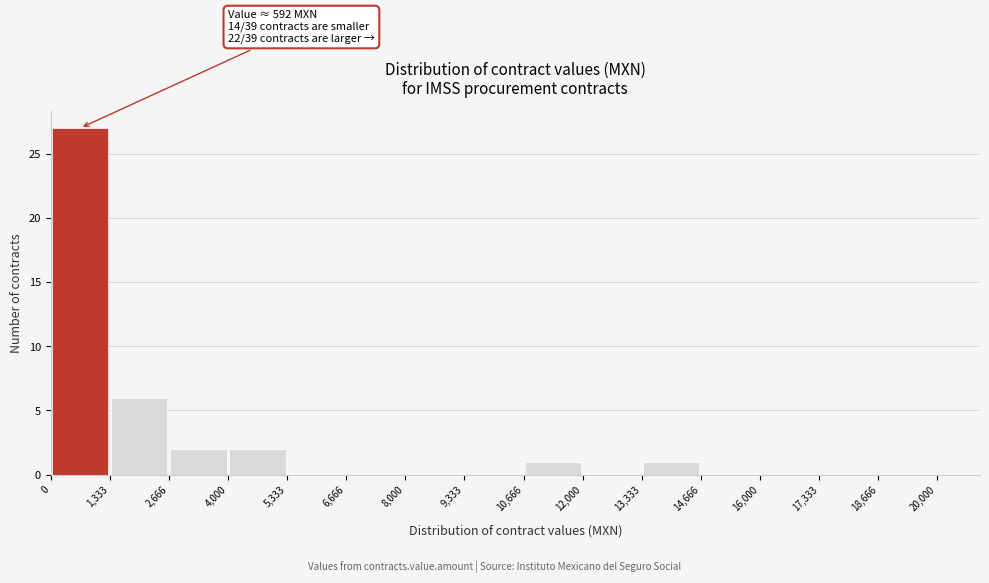

Over which range of the x-axis is the bar tallest?

0 to 1,333